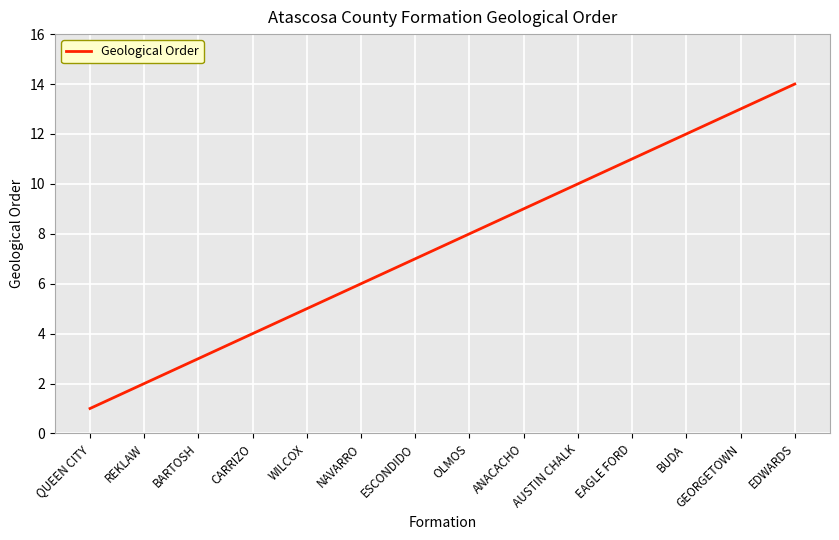

Count the number of data series in this chart.

1